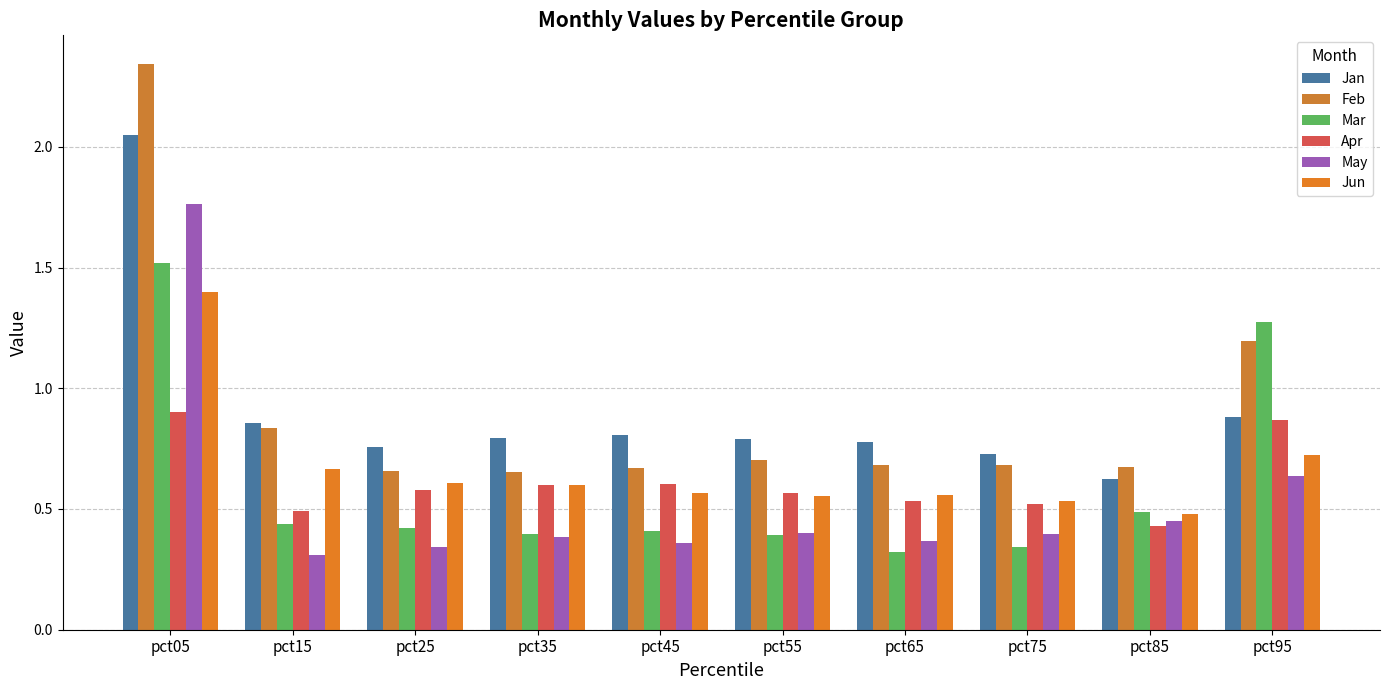

Which has a higher value, pct35 or pct85?

pct35